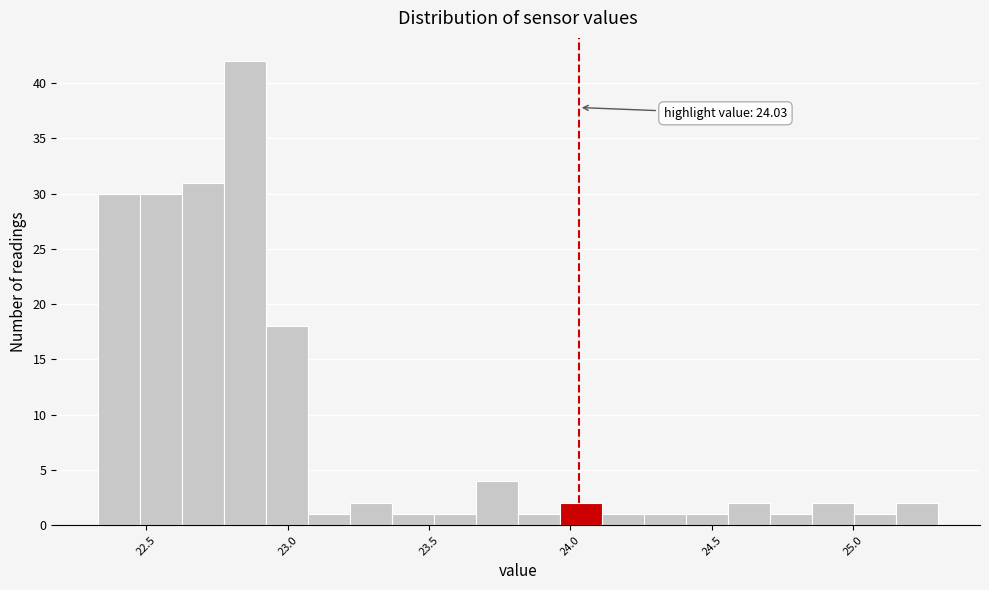

Read against the x-axis, roughly where is the centre of the tallest bar?

22.85